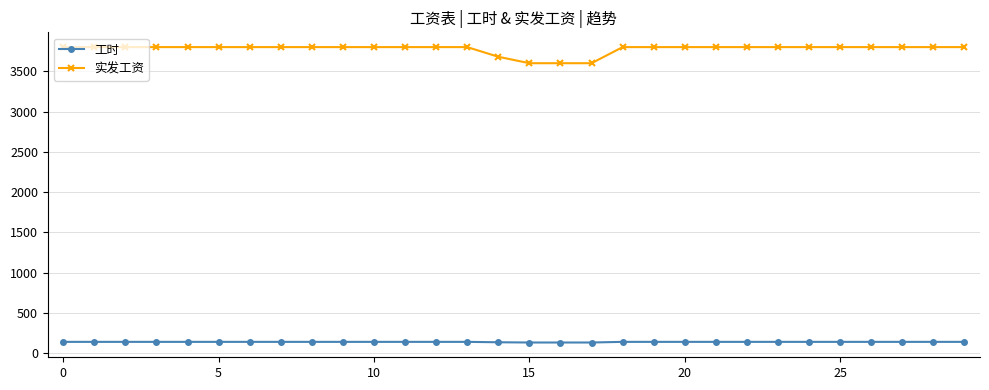

What is the average value of the 工时 series?

139